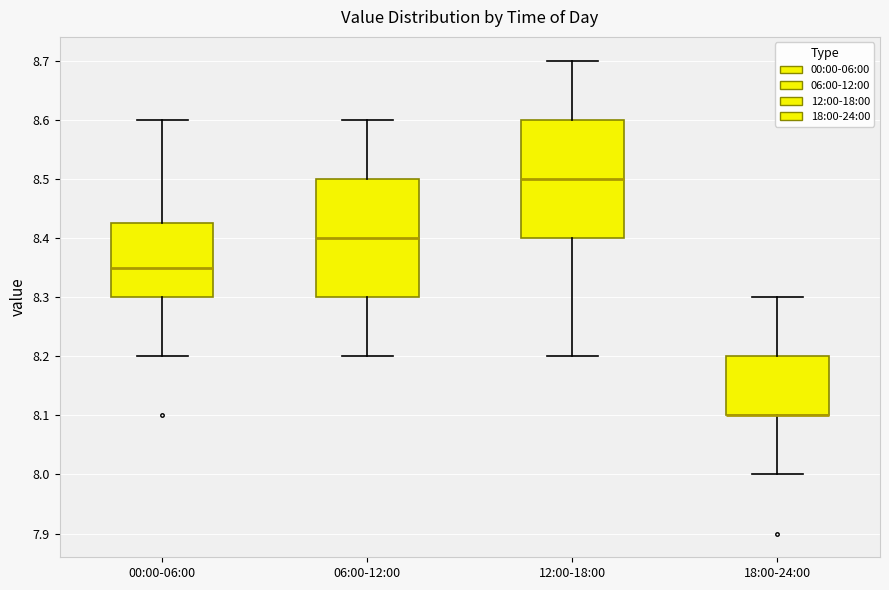

Reading left to right, read every box against the y-axis: the position of its median line, the range the box covers, and the ends of its whiskers. The values are not printed on the chart, so give them approximately, as read against the axis.

00:00-06:00: median 8.35, box 8.30 to 8.43, whiskers 8.20 to 8.60
06:00-12:00: median 8.40, box 8.30 to 8.50, whiskers 8.20 to 8.60
12:00-18:00: median 8.50, box 8.40 to 8.60, whiskers 8.20 to 8.70
18:00-24:00: median 8.10 (drawn on the box's lower edge), box 8.10 to 8.20, whiskers 8.00 to 8.30